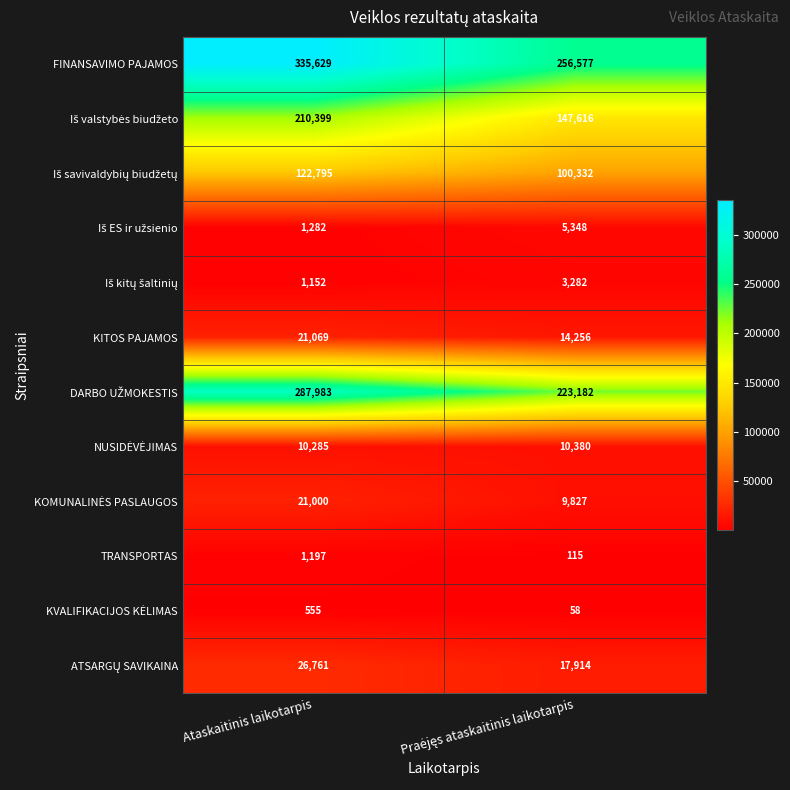

Count the number of categories in the chart.

2